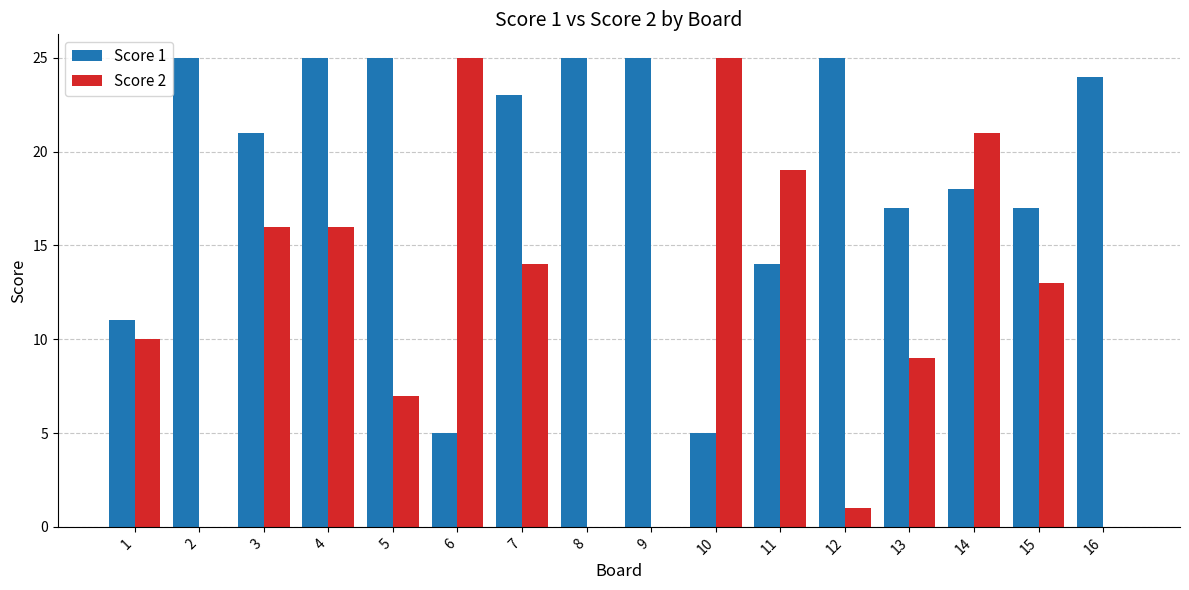

What is the greatest value displayed?

25